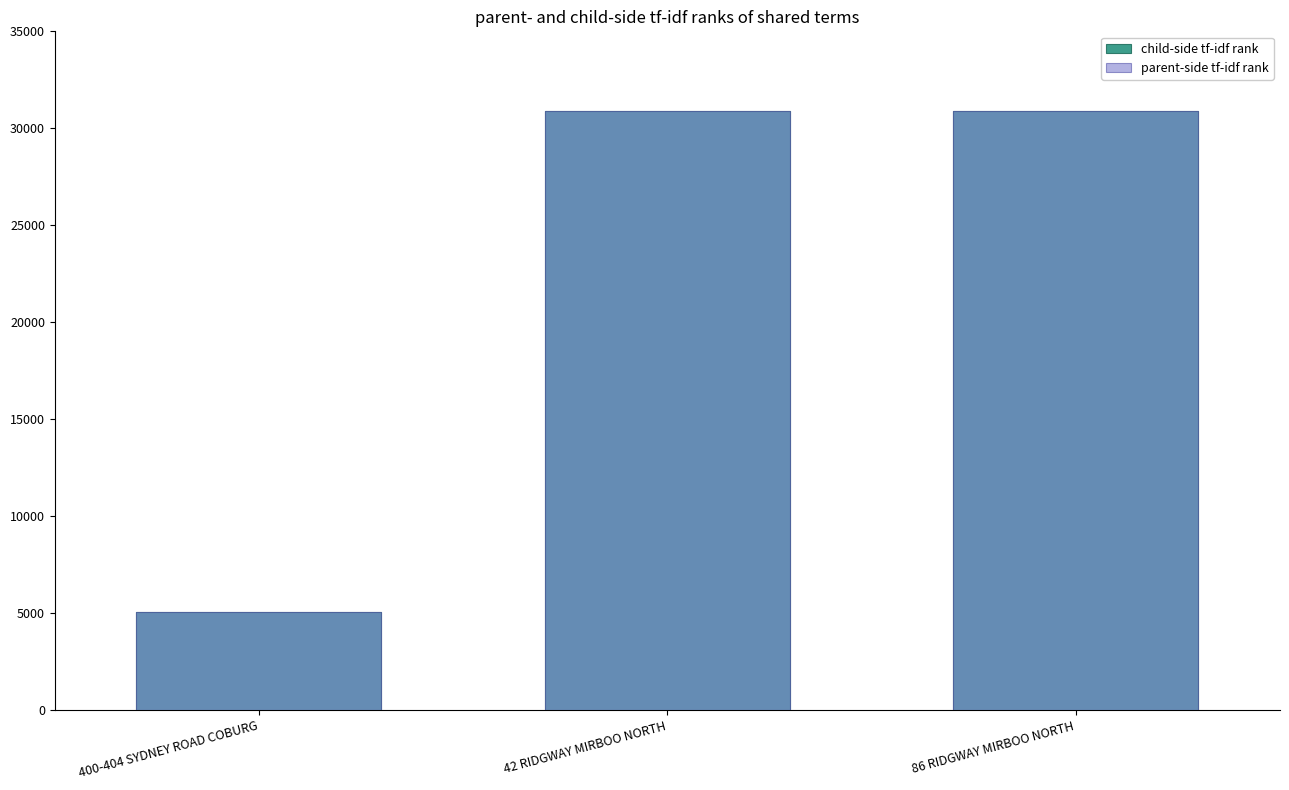

Which category has the highest value in the child-side tf-idf rank series?

86 RIDGWAY MIRBOO NORTH